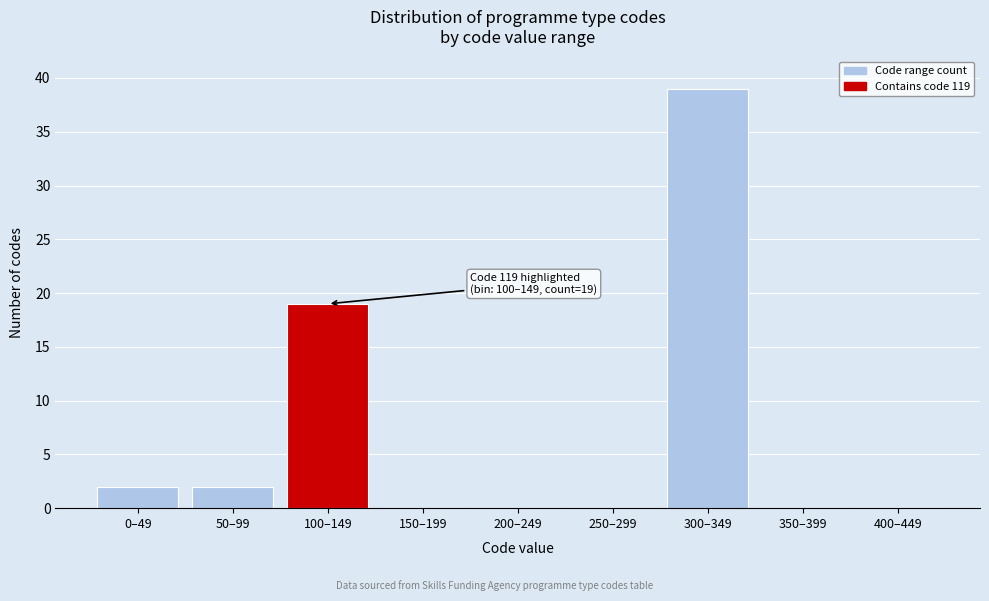

Reading left to right, what are all the values shown in this chart?

0–49=2	50–99=2	100–149=19	150–199=0	200–249=0	250–299=0	300–349=39	350–399=0	400–449=0